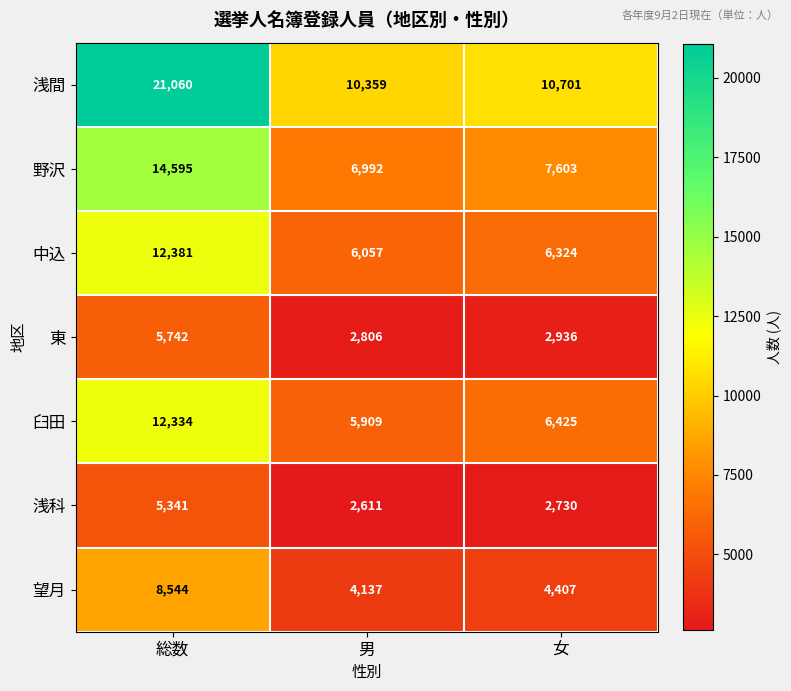

The value of 浅間 at 女 is 16331. True or false?

False